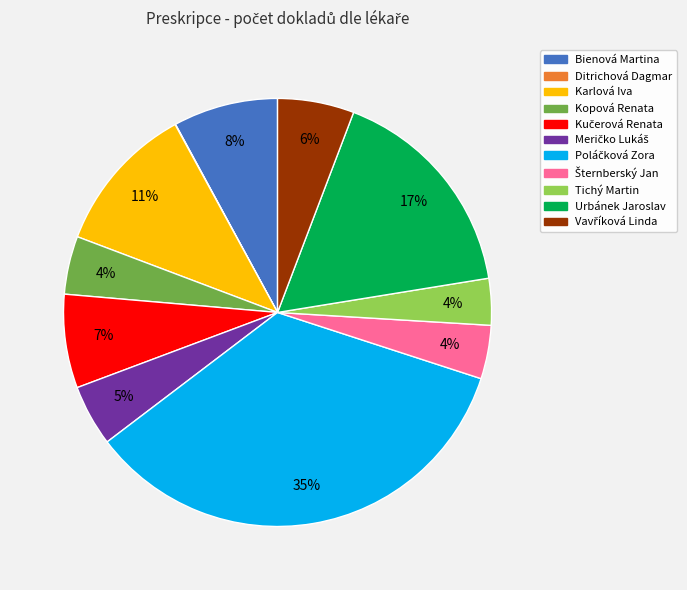

Between Bienová Martina and Kopová Renata, which is larger?

Bienová Martina